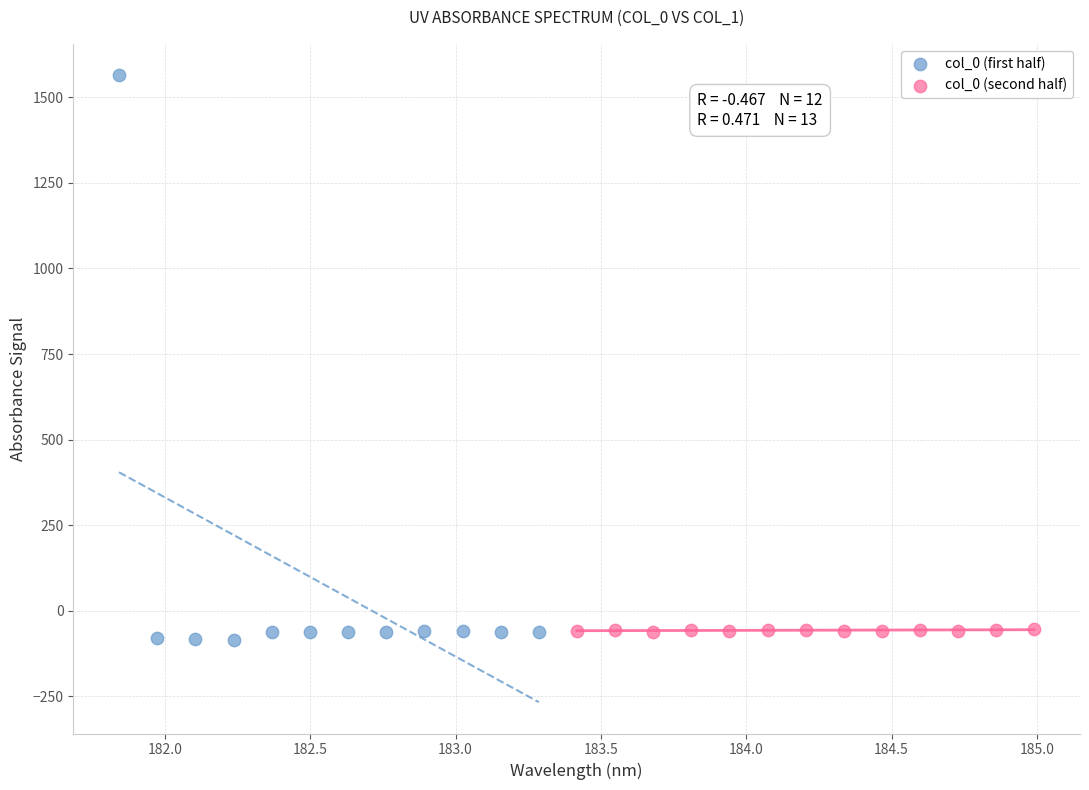

Which series has the widest spread of Y values?

col_0 (first half)